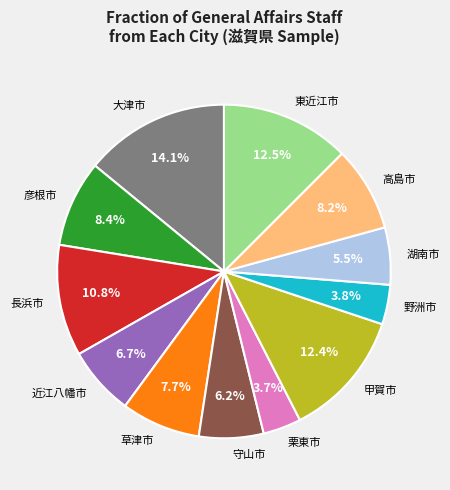

Combined, what portion of the pie is 東近江市 and 甲賀市?

24.9%